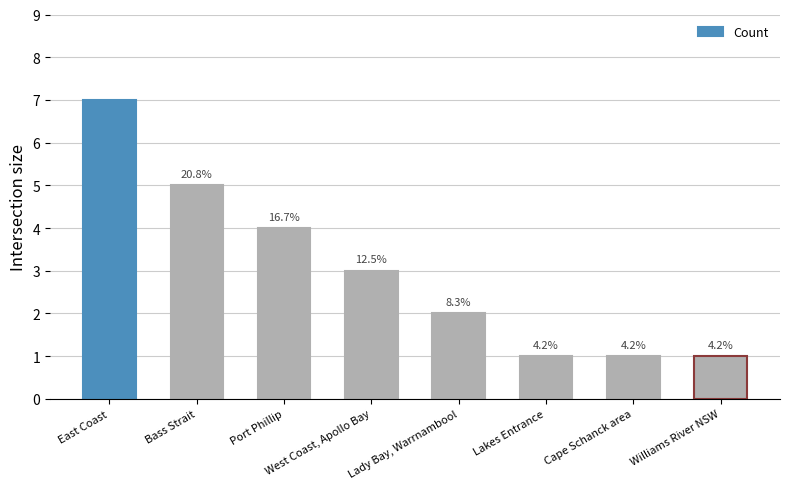

What is the value of the 2nd bar from the left?

5